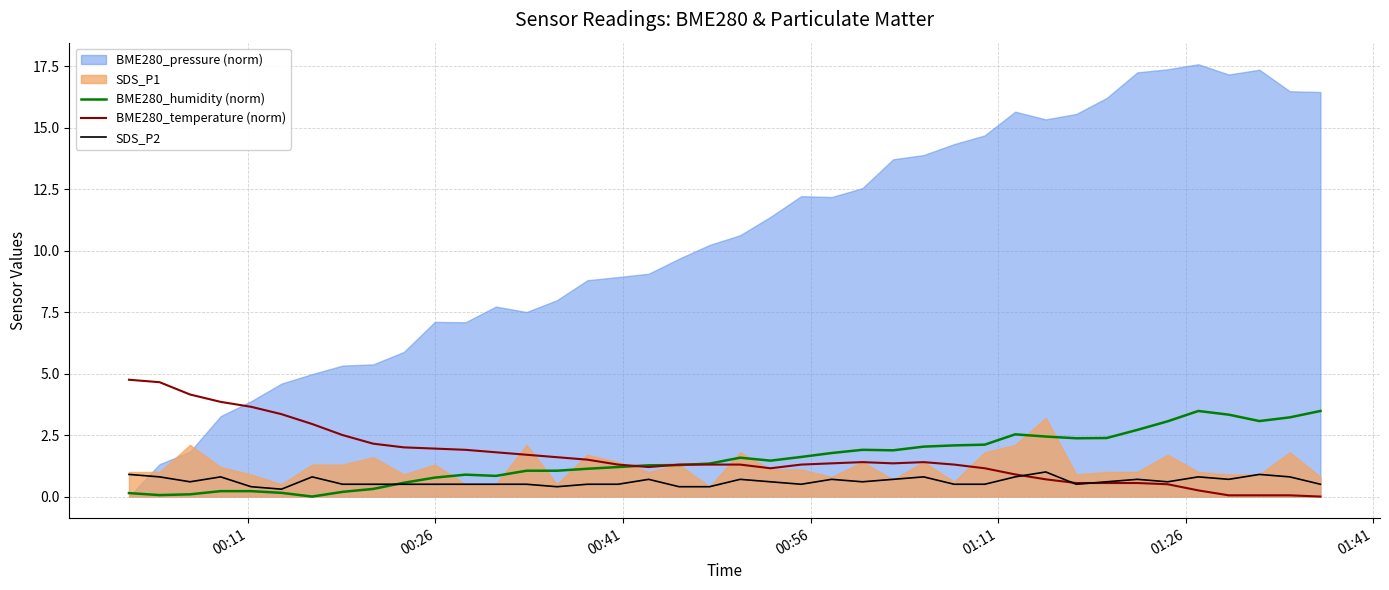

What is the maximum value for BME280_humidity (norm)?

3.5